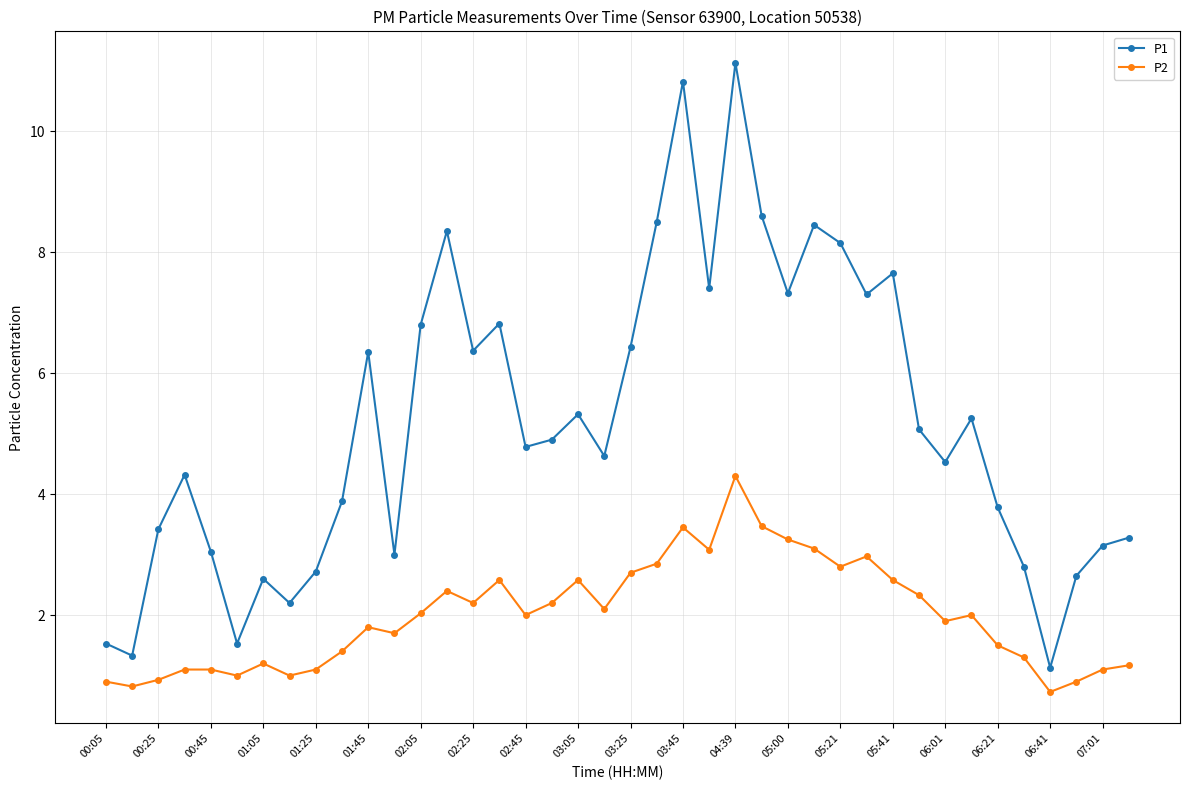

What is the minimum value for P1?

1.1